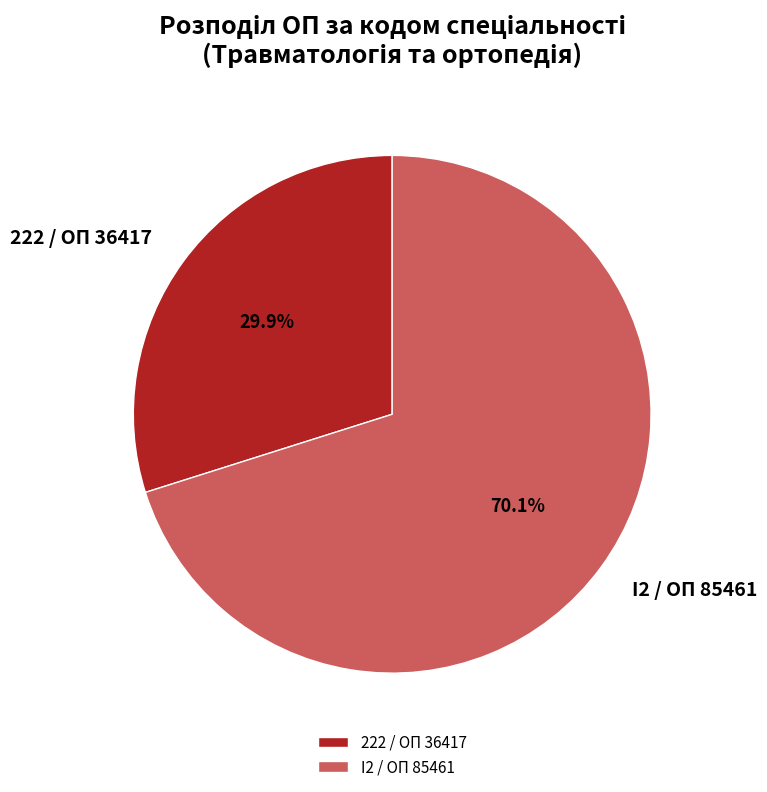

How many segments does this pie chart have?

2